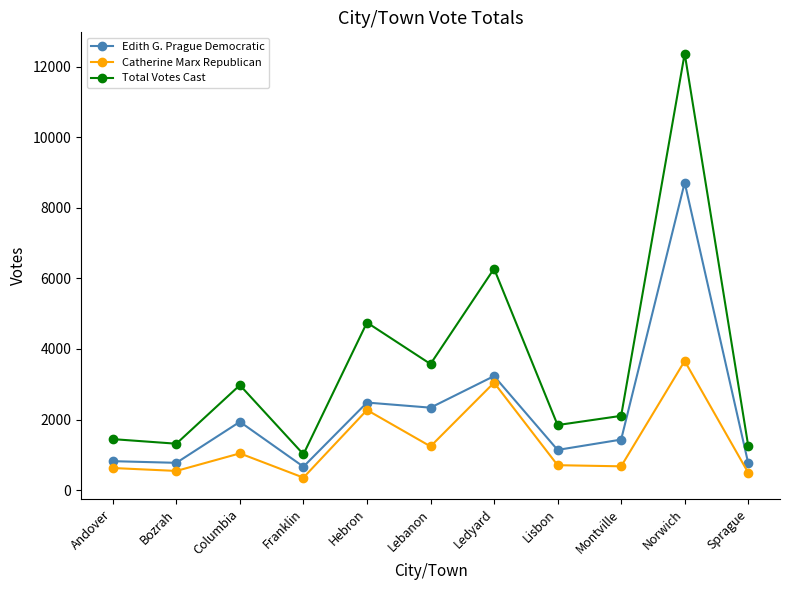

What is the value of the Catherine Marx Republican point at the 2nd from the left?

542